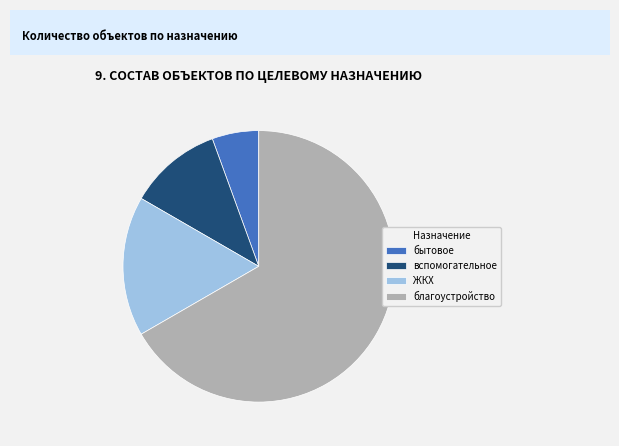

What is the ratio of the value at вспомогательное to the value at благоустройство?

0.2